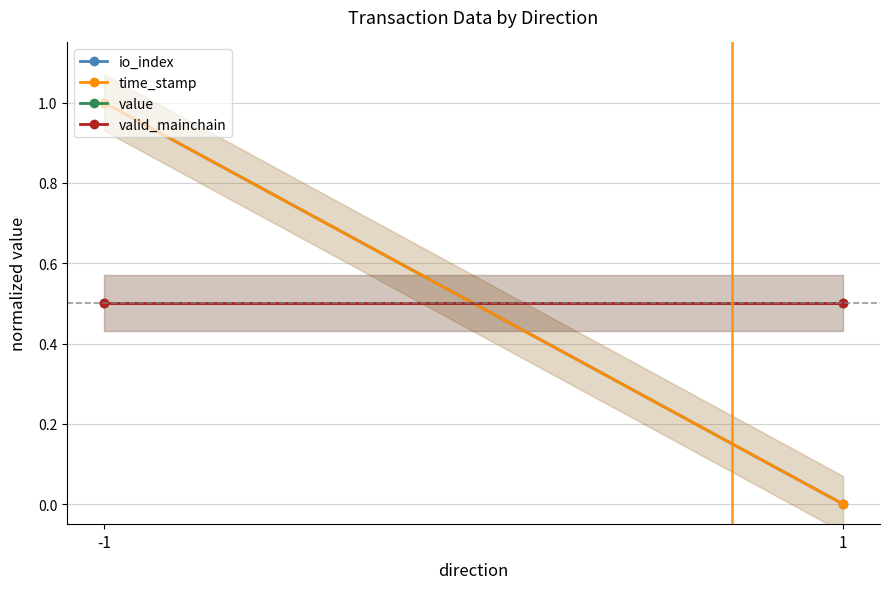

Rank the categories by io_index value from lowest to highest.

1, -1